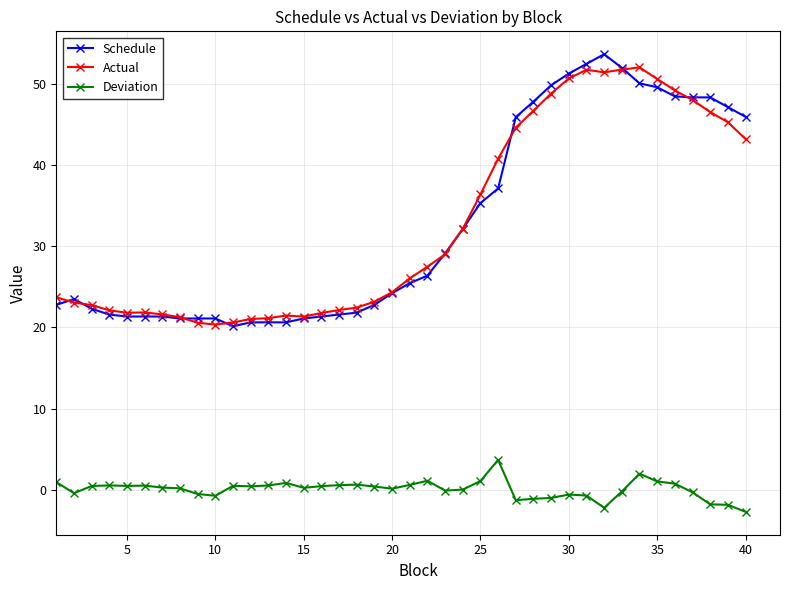

Which series has the largest range (max minus min)?

Schedule